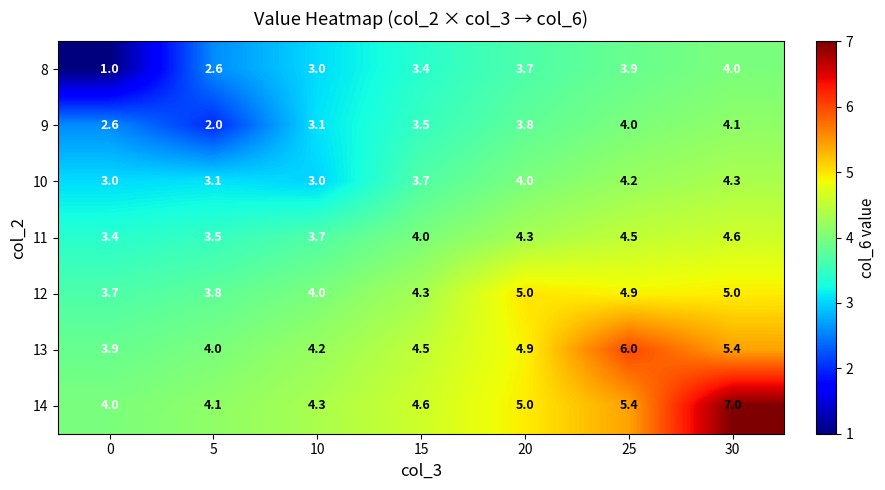

Rank the series at 15 from lowest to highest value.

8, 9, 10, 11, 12, 13, 14